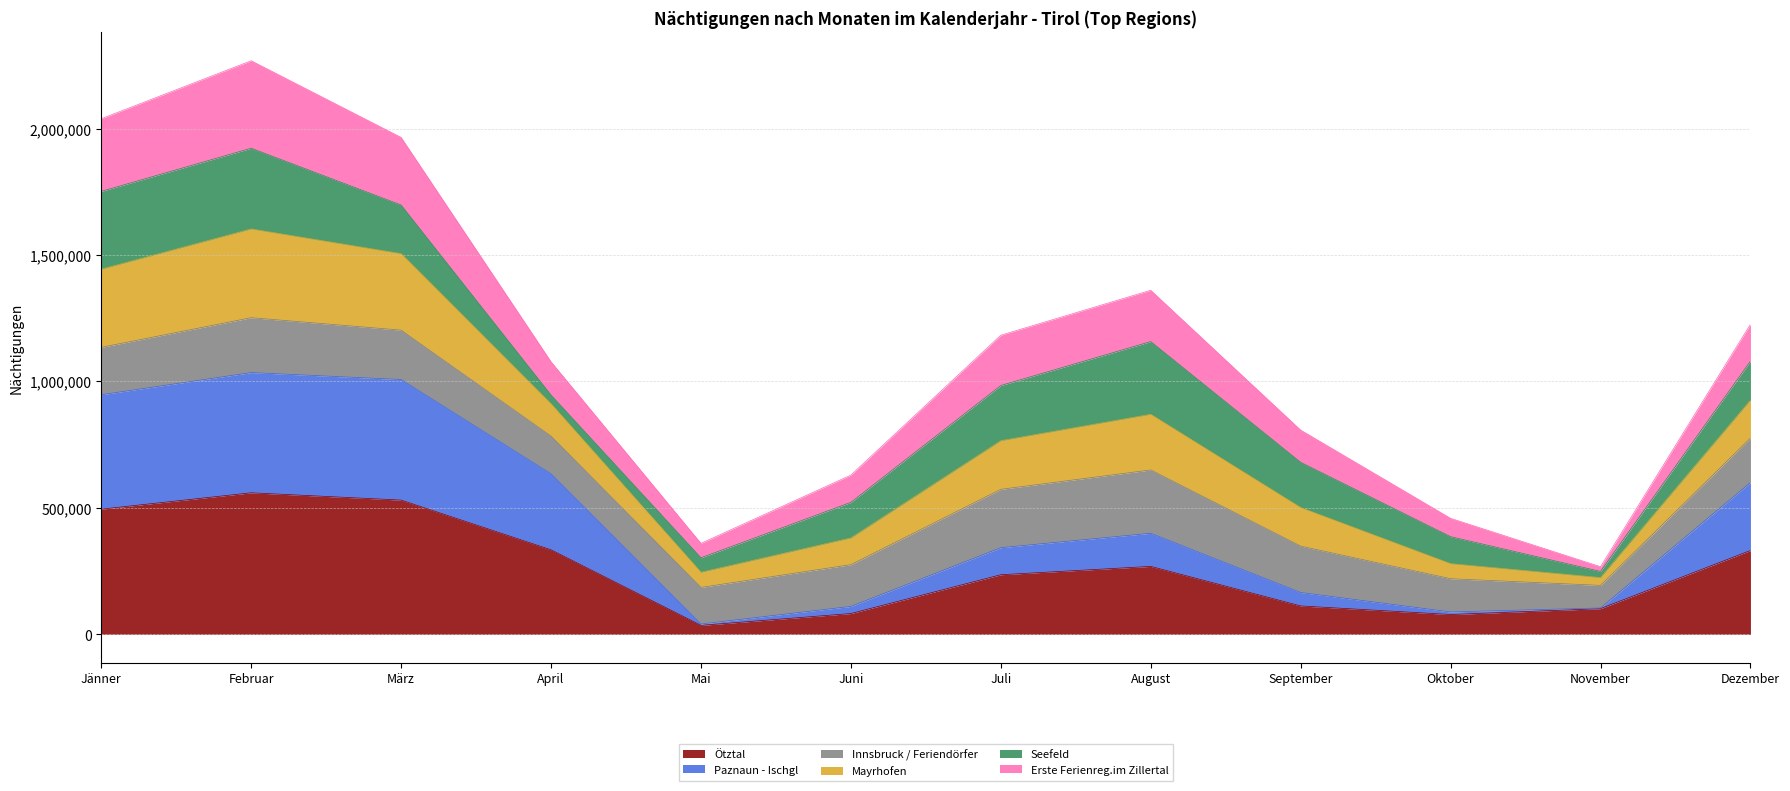

The value of Ötztal at Dezember is 114562. True or false?

False